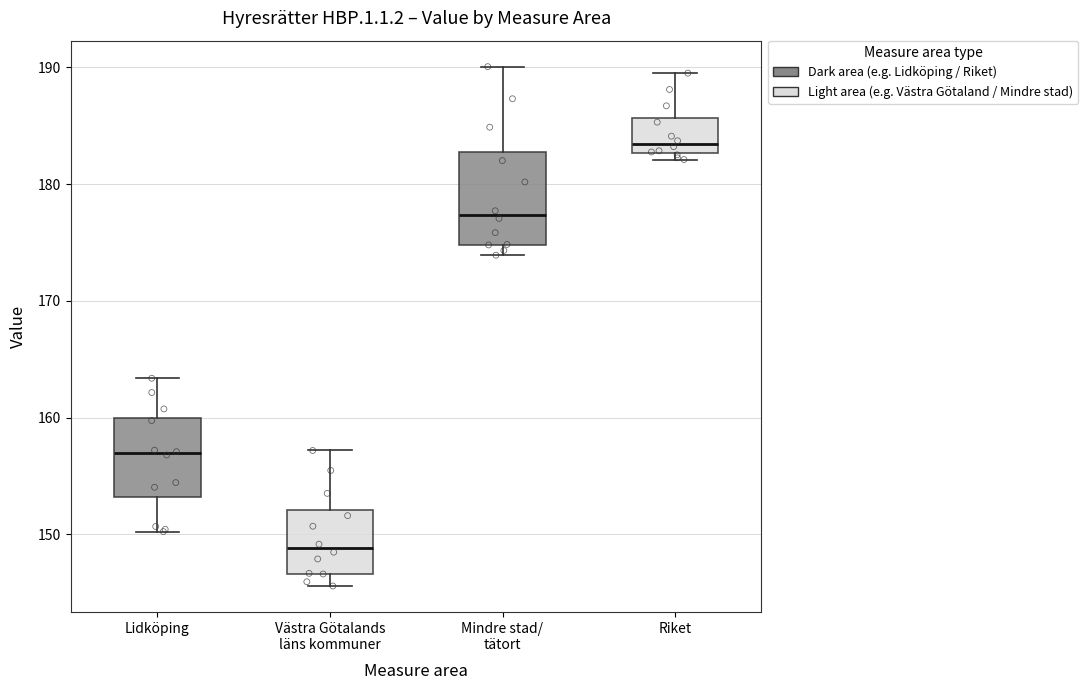

Where does the upper whisker of the box for Riket end on the y-axis? The values are not printed on the chart, so give them approximately, as read against the axis.

190